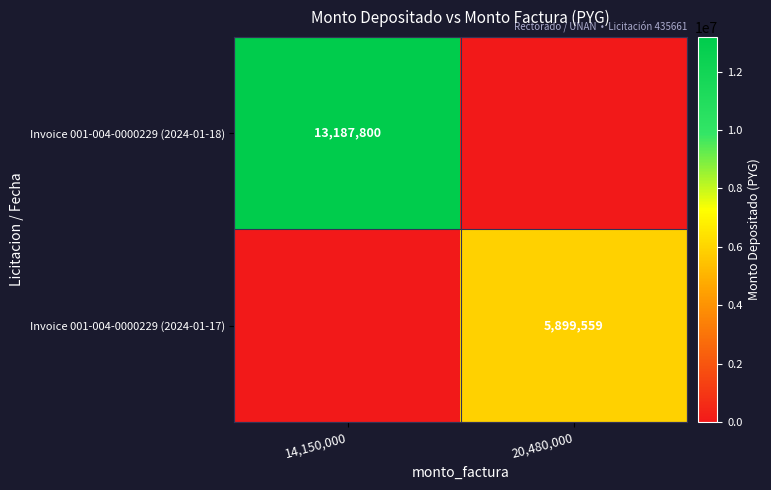

Between 14,150,000 and 20,480,000, which is larger?

14,150,000